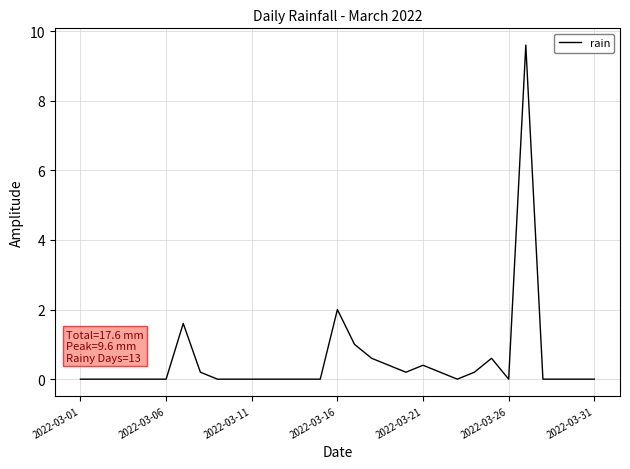

How many series are shown in this chart?

1